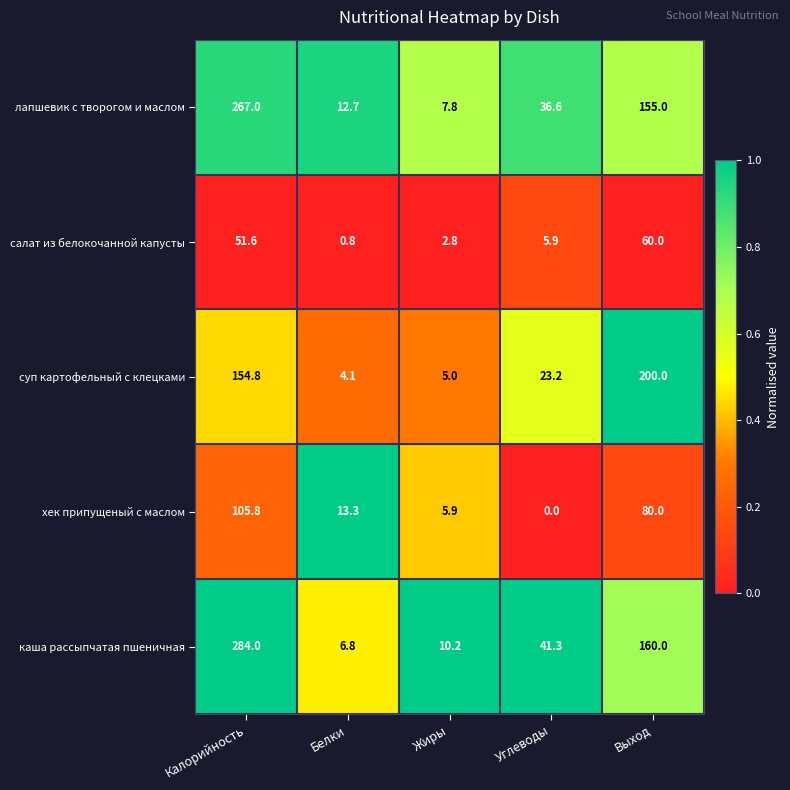

What is the approximate value of каша рассыпчатая пшеничная at Выход?

160.0